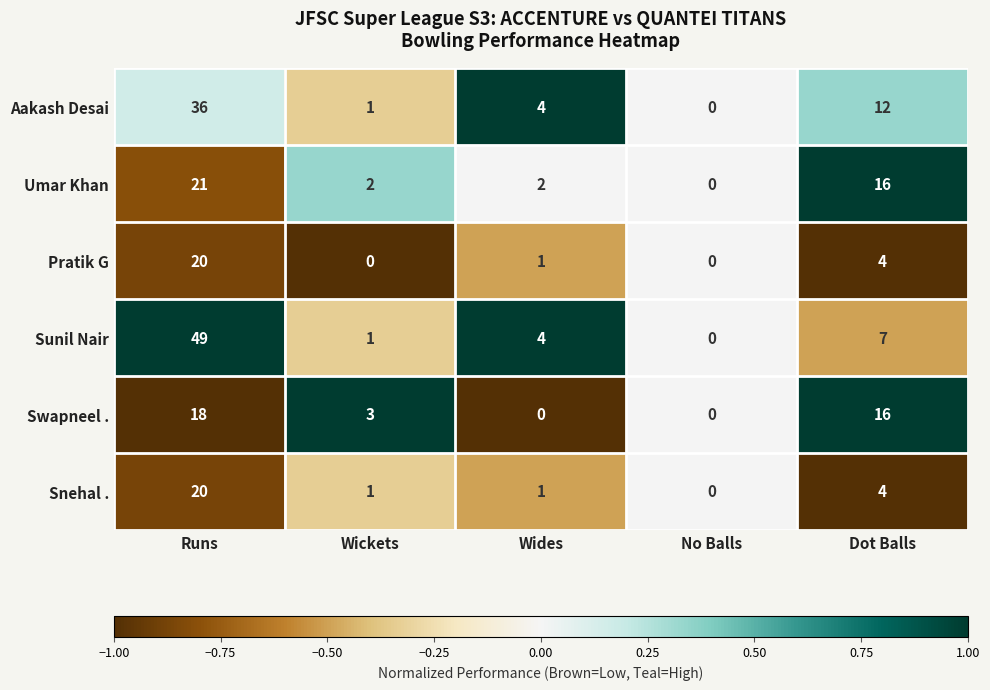

What is the difference between the highest and lowest values at Wides?

4